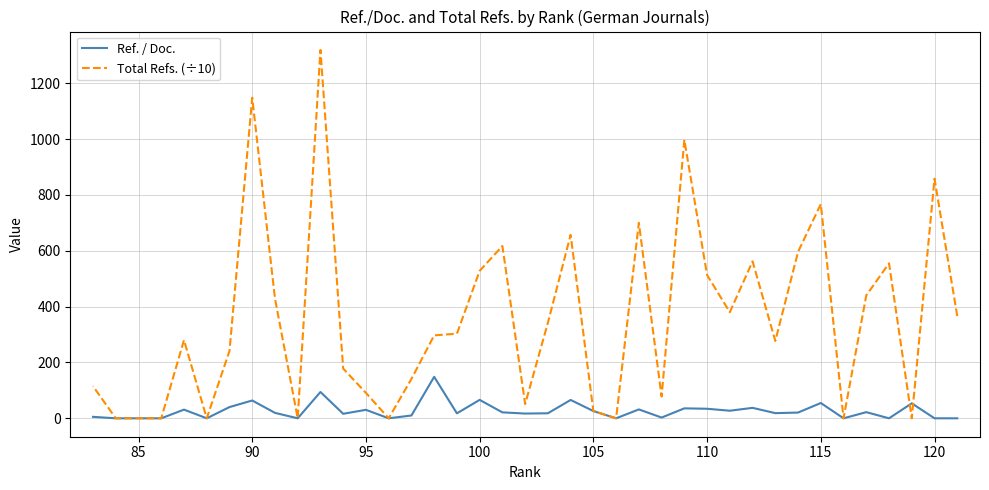

In Ref. / Doc., how many points are higher than both neighbors (excluding endpoints)?

13